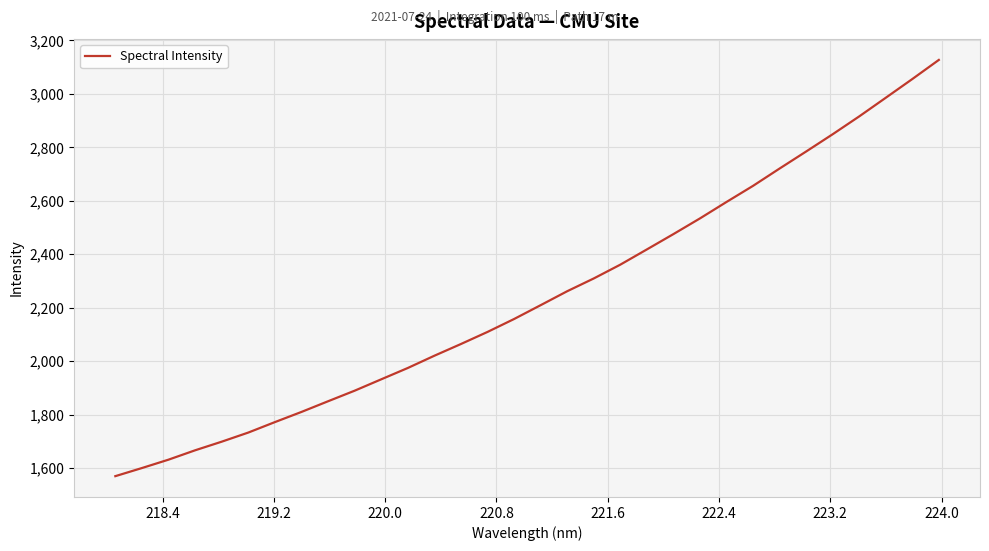

What is the minimum value shown in the chart?

1569.6